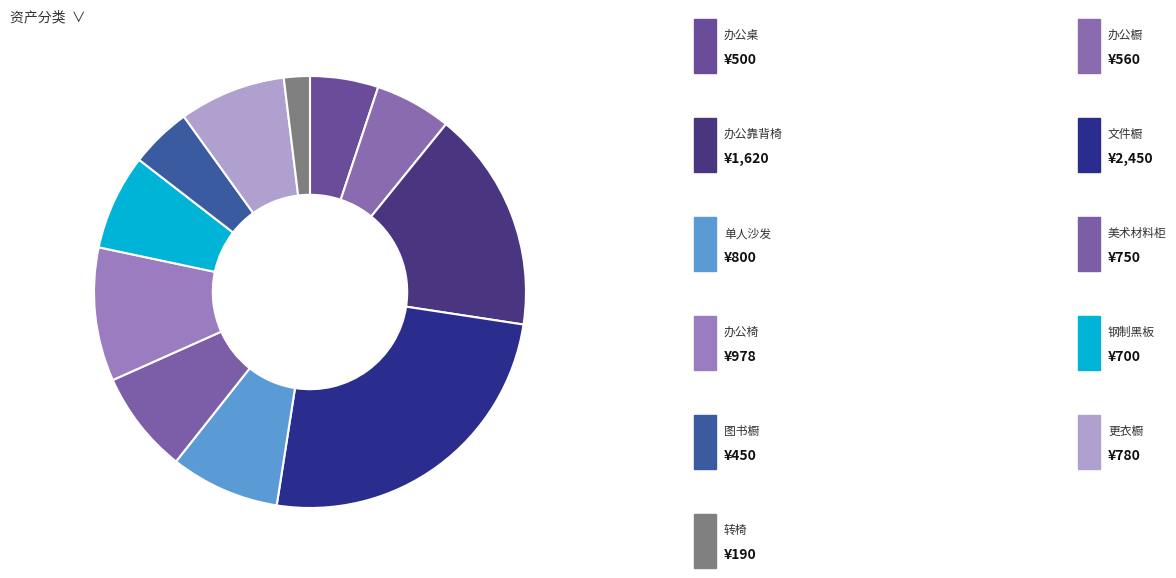

How many slices are in this pie chart?

11